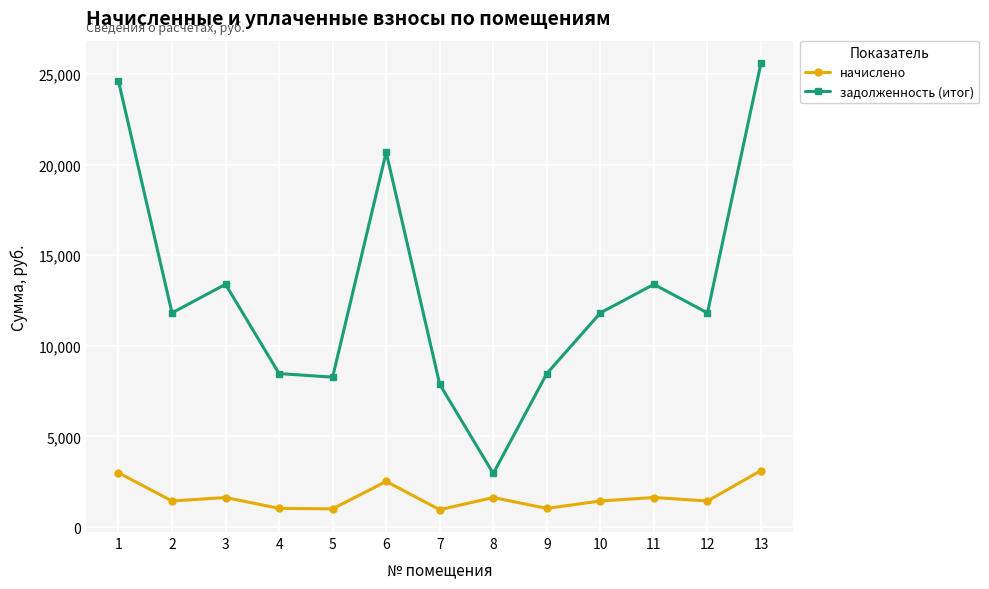

Which series changed the most between 6 and 7?

задолженность (итог)